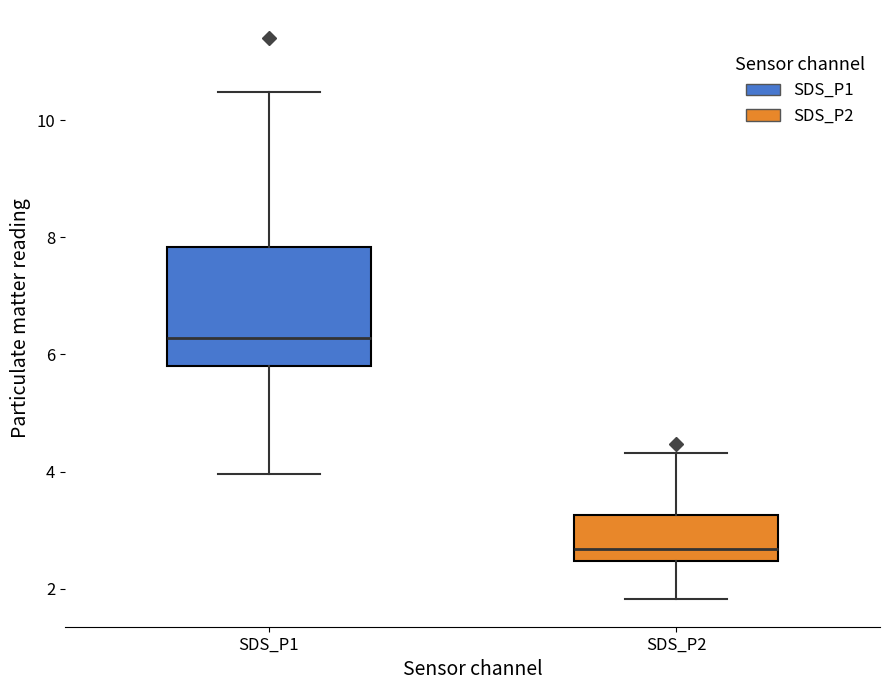

Reading left to right, read every box against the y-axis: the position of its median line, the range the box covers, and the ends of its whiskers. The values are not printed on the chart, so give them approximately, as read against the axis.

SDS_P1: median 6.2, box 5.8 to 7.8, whiskers 4.0 to 10.4
SDS_P2: median 2.6, box 2.4 to 3.2, whiskers 1.8 to 4.4